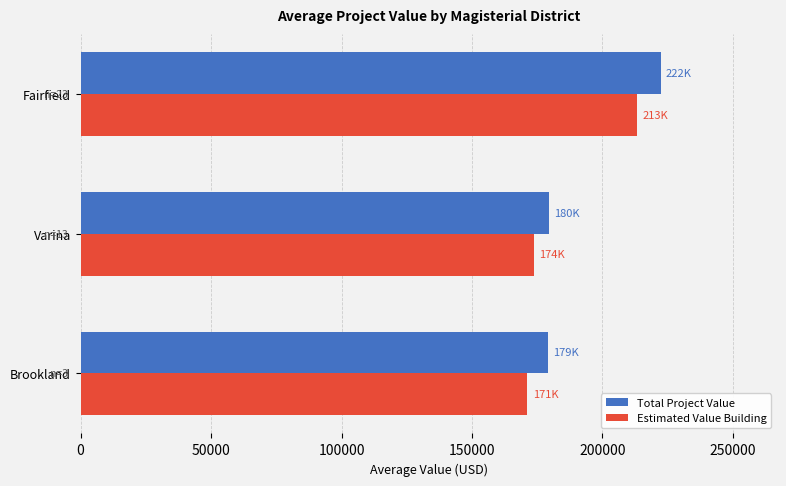

What is the difference between the maximum and second lowest values in the Estimated Value Building series?

39480